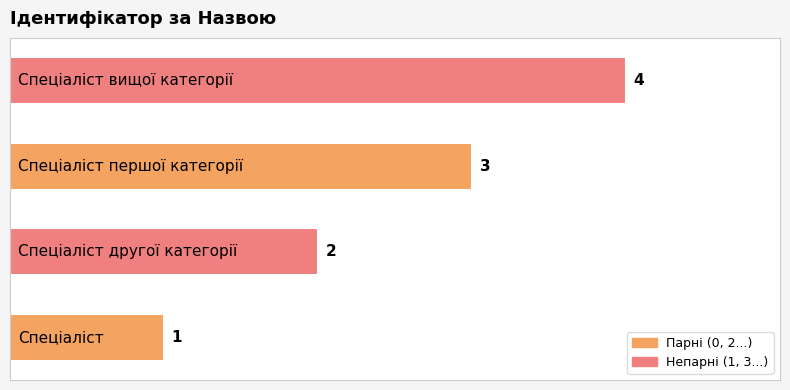

How many values are between 2 and 4?

3